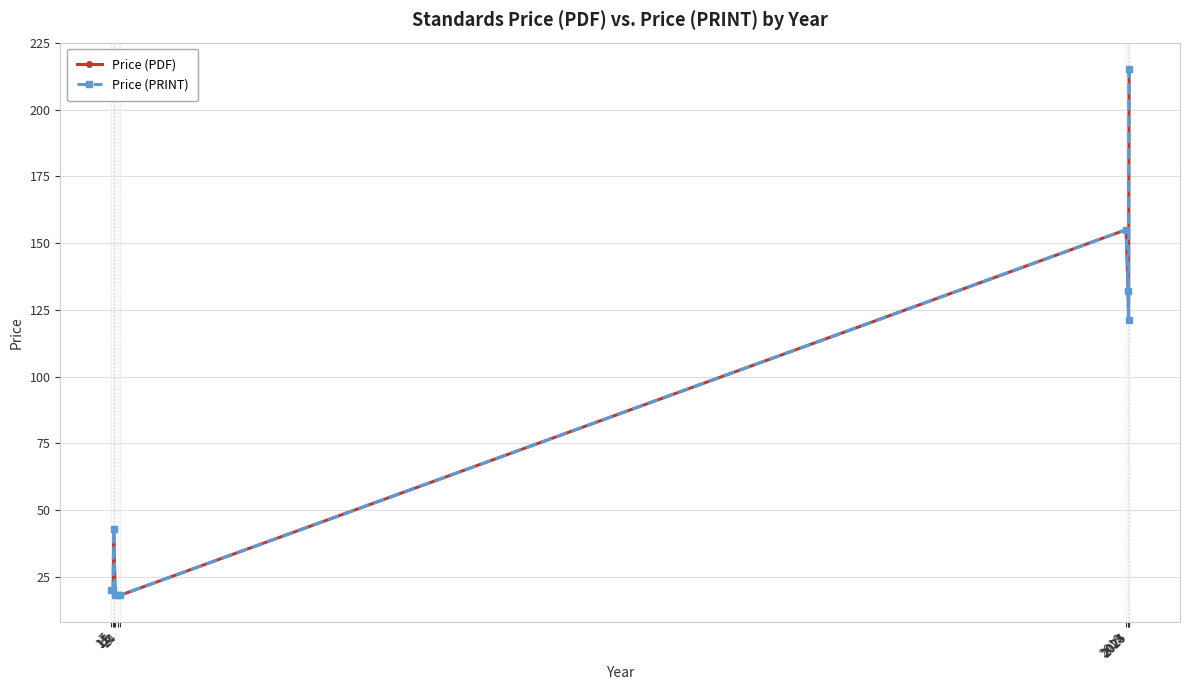

Reading right to left, extract all data points from this chart.

Price (PDF): 215.2	121.0	132.0	155.0	18.0	18.0	18.0	43.0	20.0	20.0
Price (PRINT): 215.2	121.0	132.0	155.0	18.0	18.0	18.0	43.0	20.0	20.0